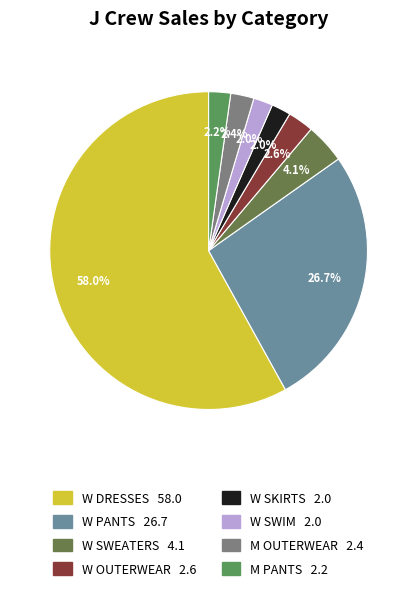

To the nearest percent, what percentage of the pie is W PANTS?

27%